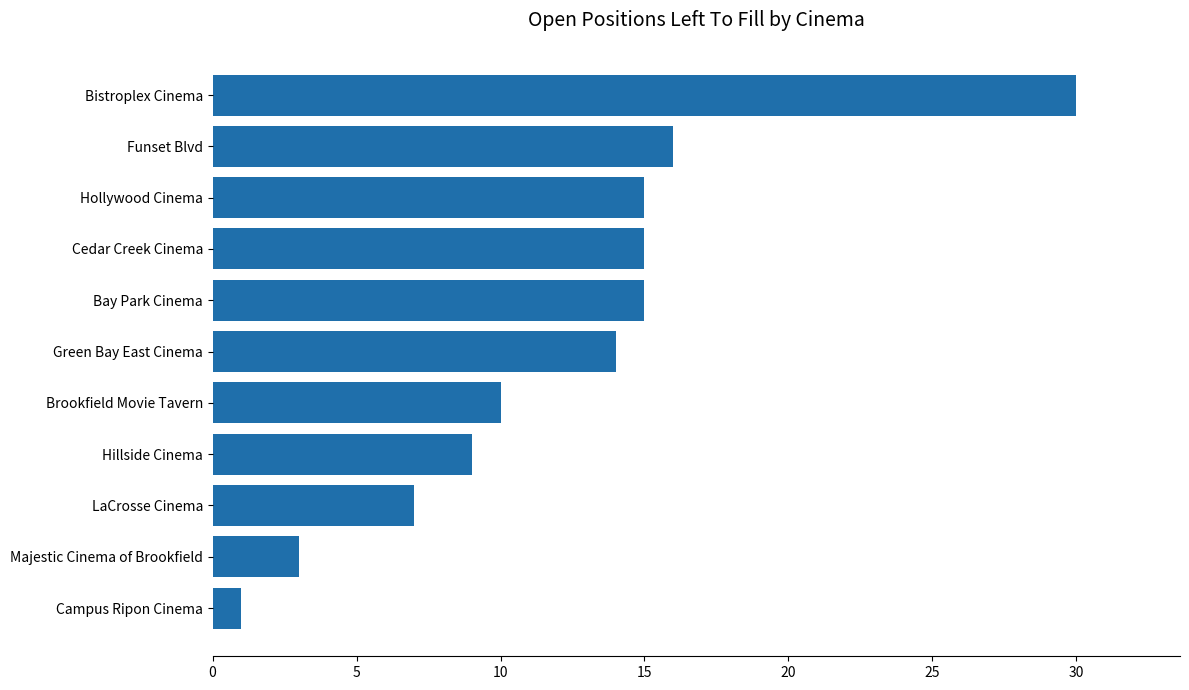

What is the difference between the maximum and minimum values?

29